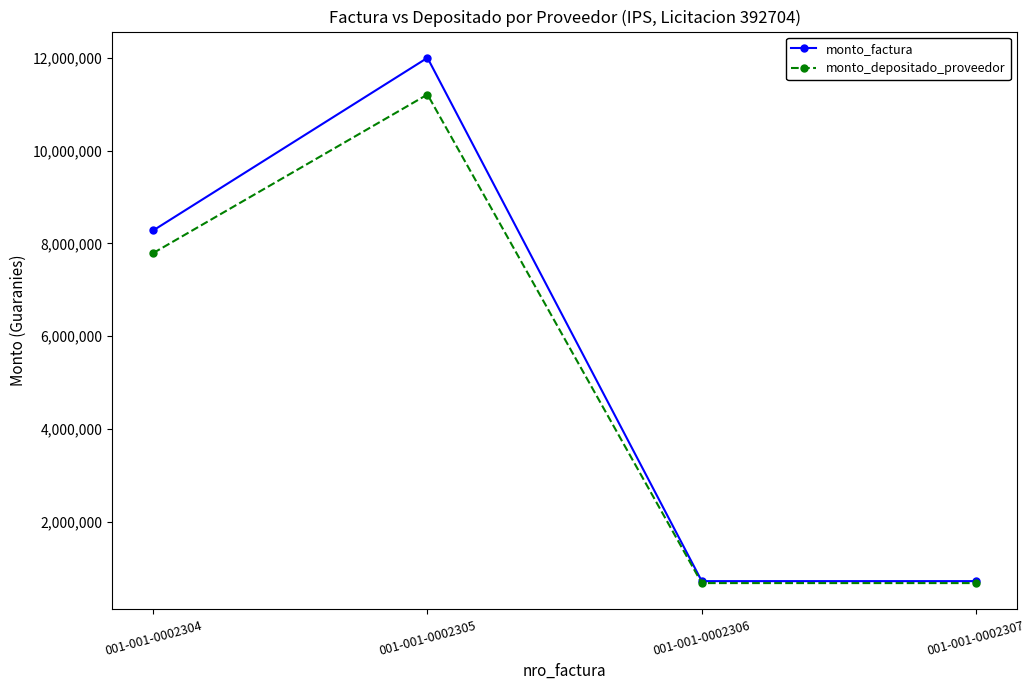

Rank the series by their maximum value, from highest to lowest.

monto_factura, monto_depositado_proveedor